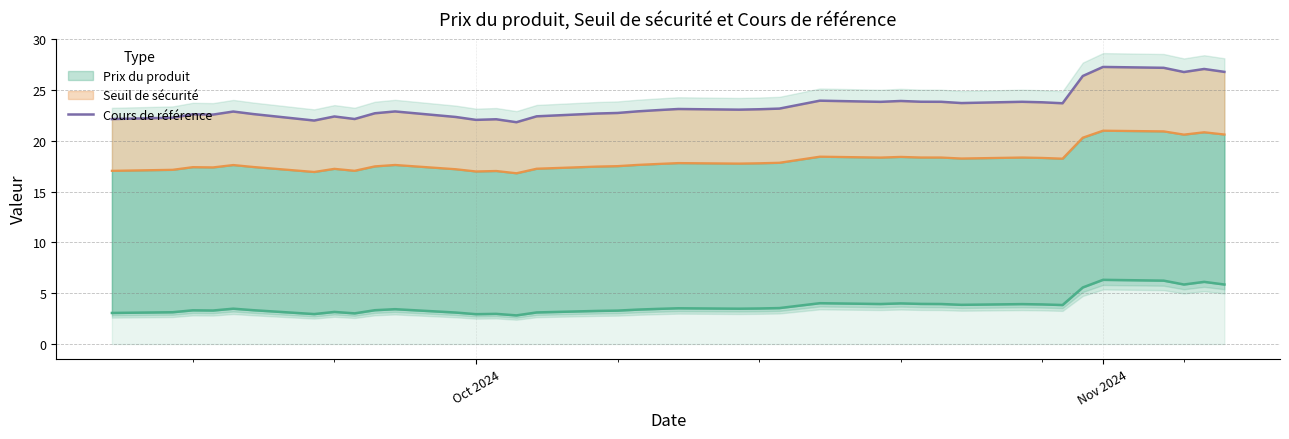

True or false: the data shows 38.4 at 4.

False